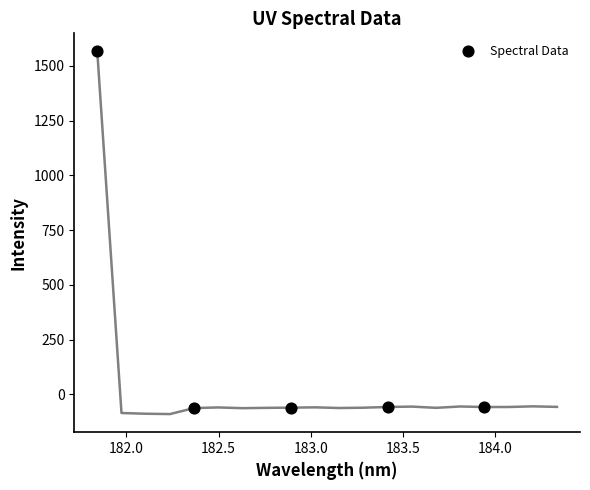

What is the range of Y values (max minus min)?

1628.1